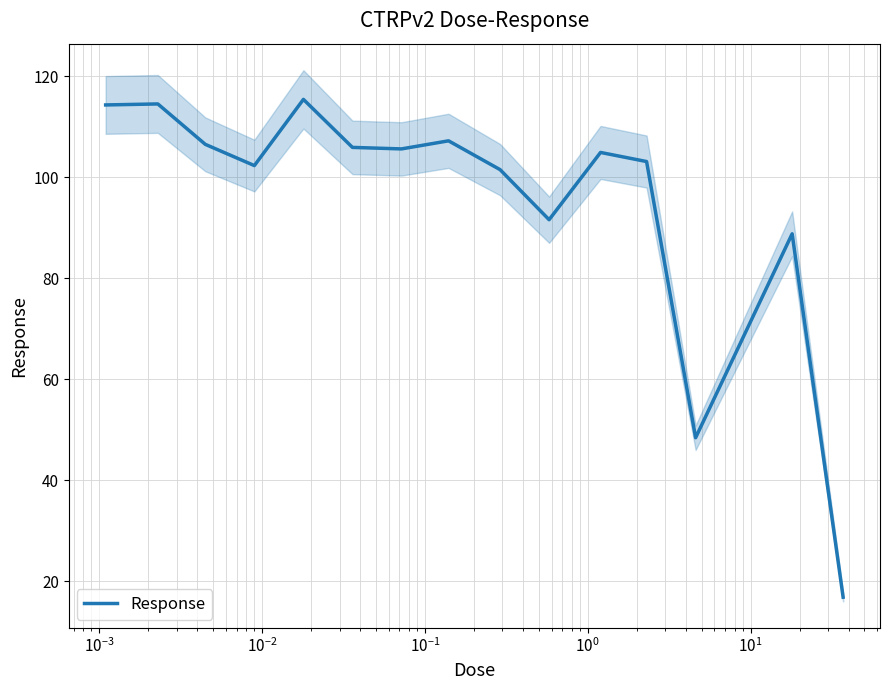

How many data points are less than 104?

7